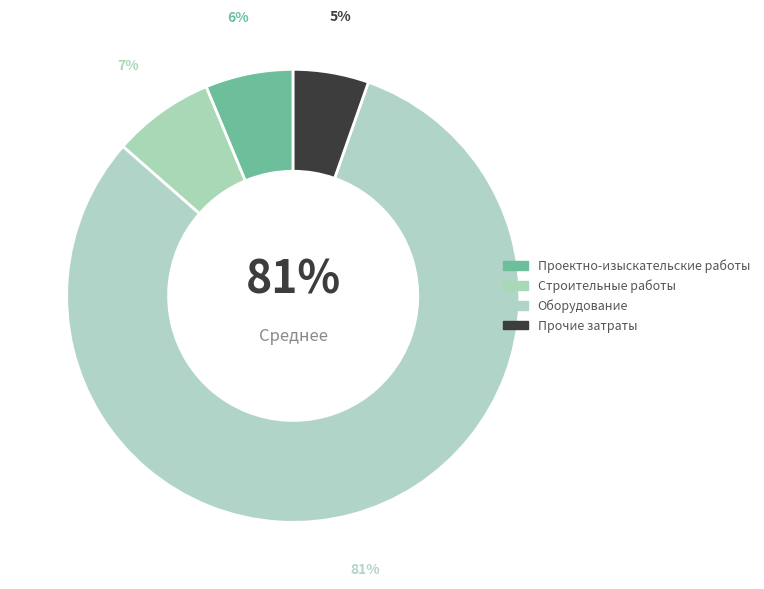

To the nearest percent, what is the difference between the largest and smallest slice percentages?

76%